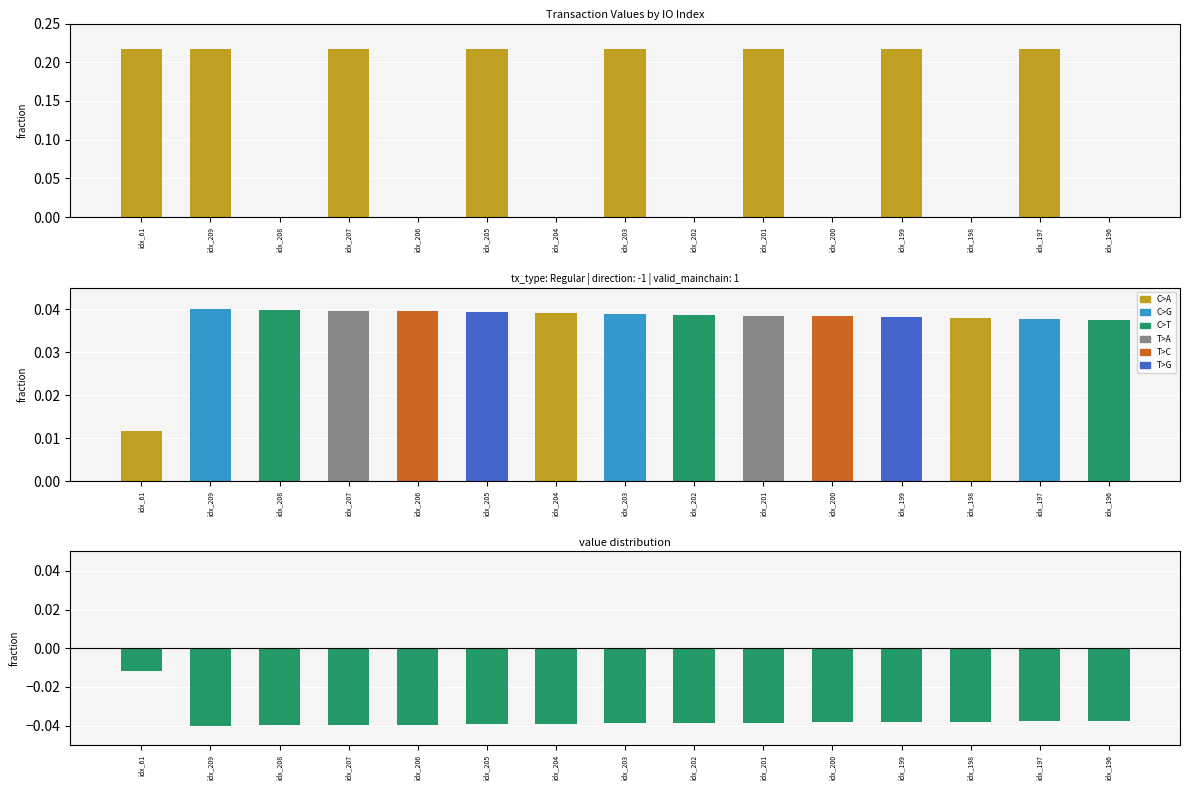

True or false: the data shows 0.0 at idx_208.

False